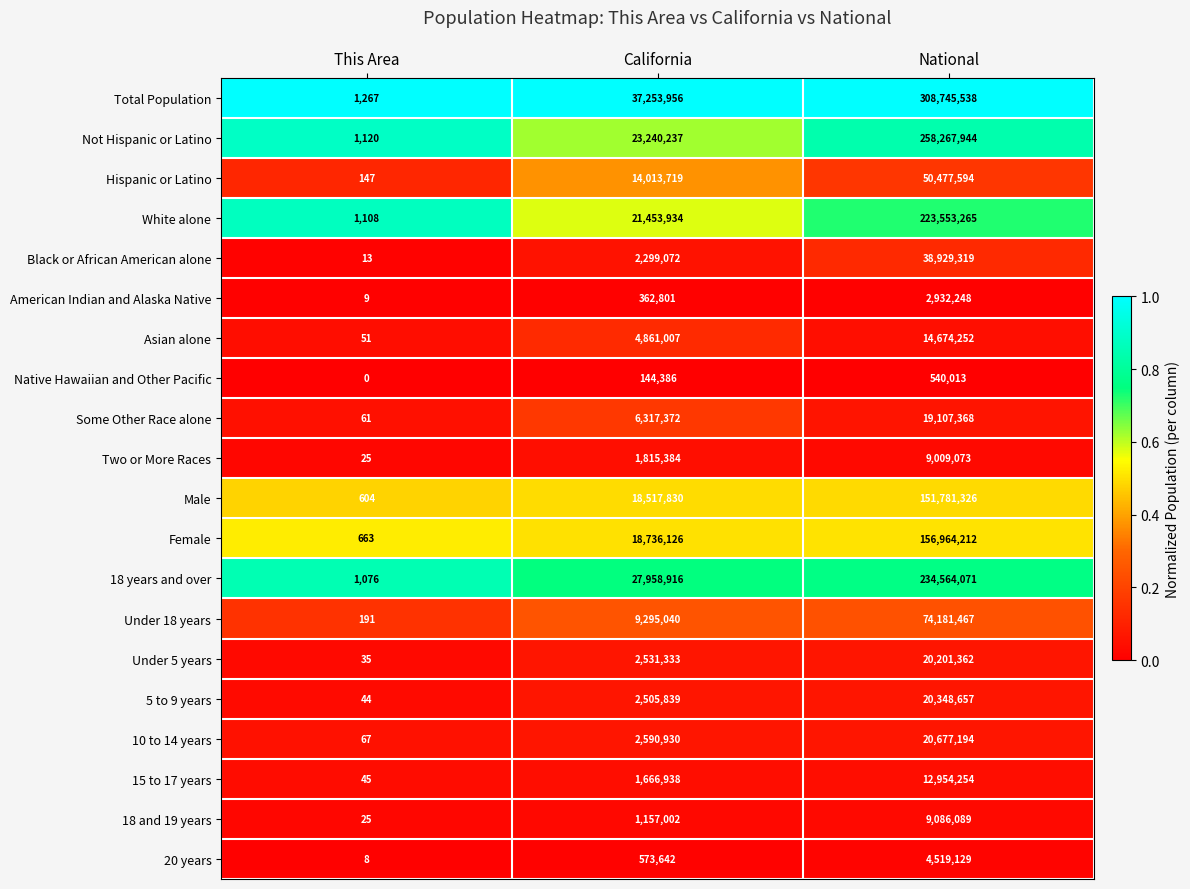

At how many categories does at least one series exceed 0?

3